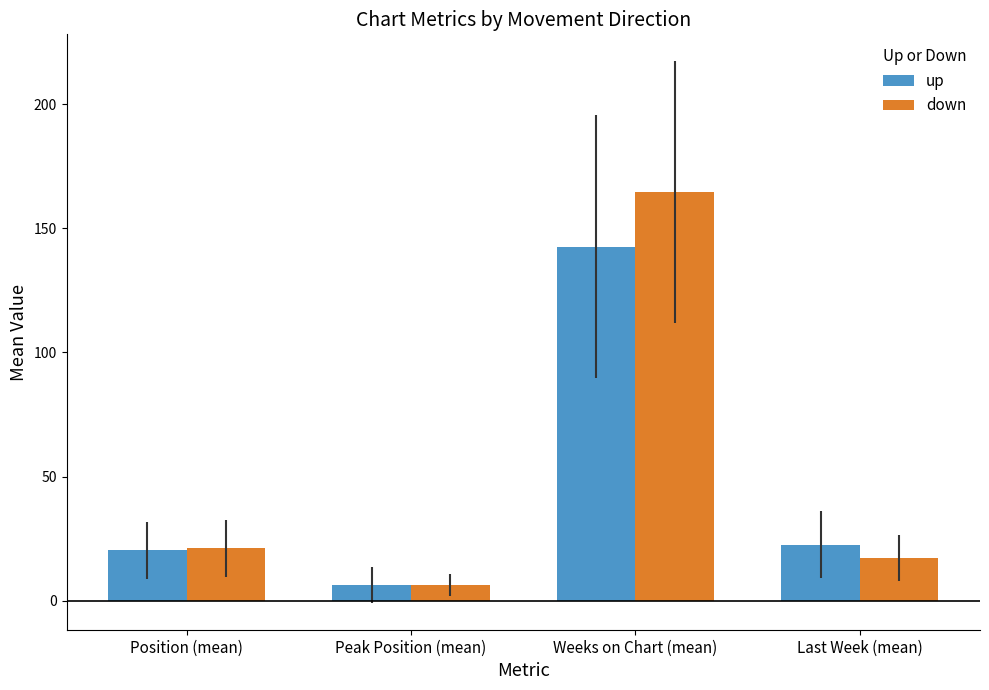

What is the total value across all series at Peak Position (mean)?

12.6